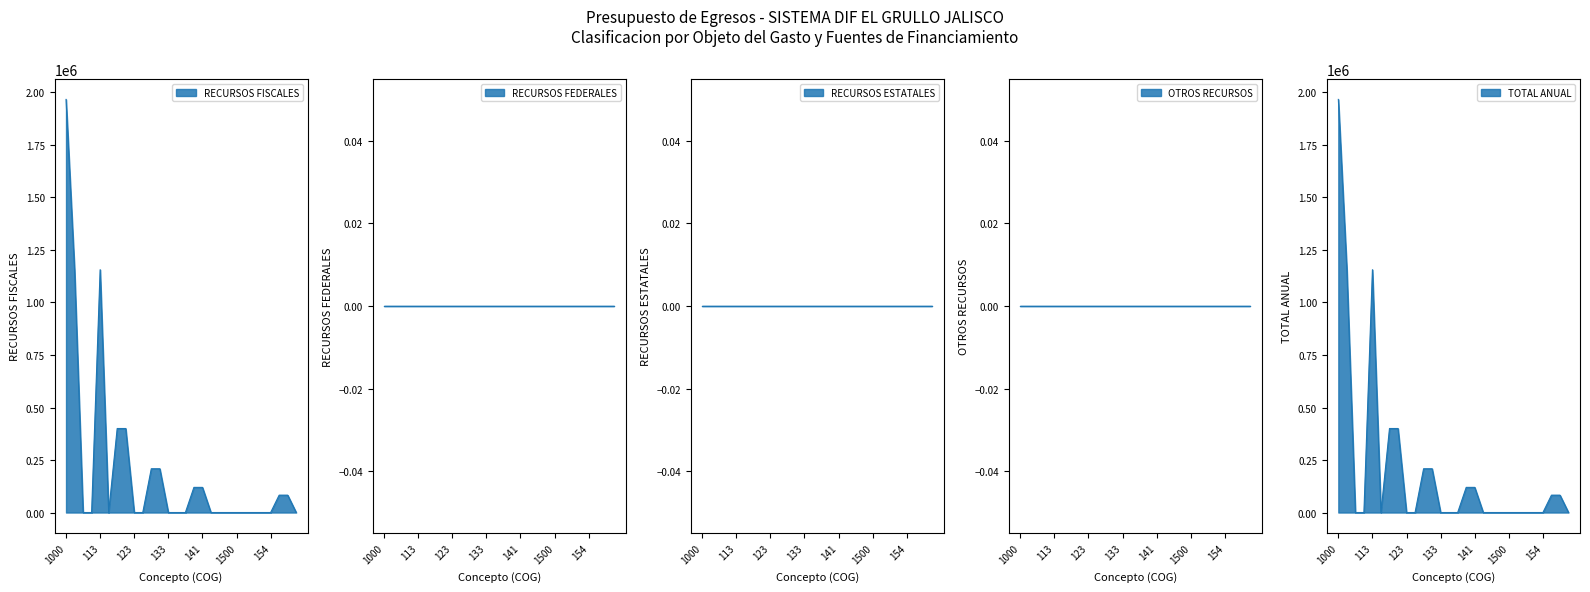

What are all the series names shown in the legend?

RECURSOS FISCALES, RECURSOS FEDERALES, RECURSOS ESTATALES, OTROS RECURSOS, TOTAL ANUAL